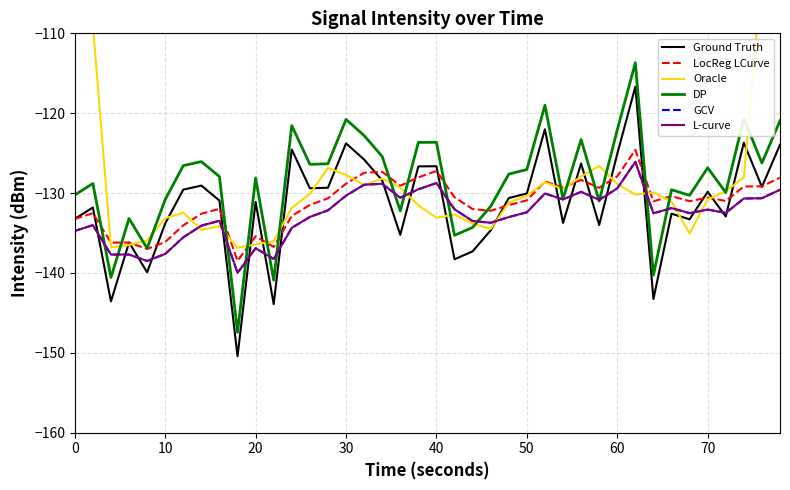

Is it true that Ground Truth equals -189.5 at 32?

False